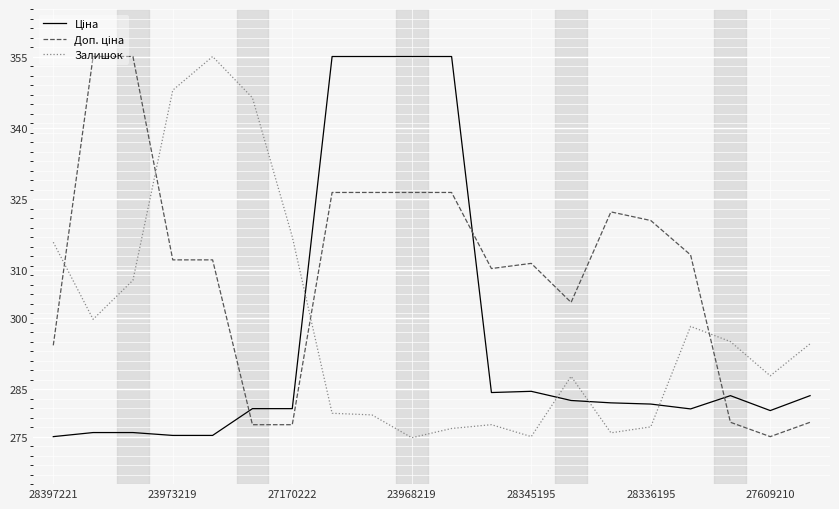

How many lines are shown in the chart?

3